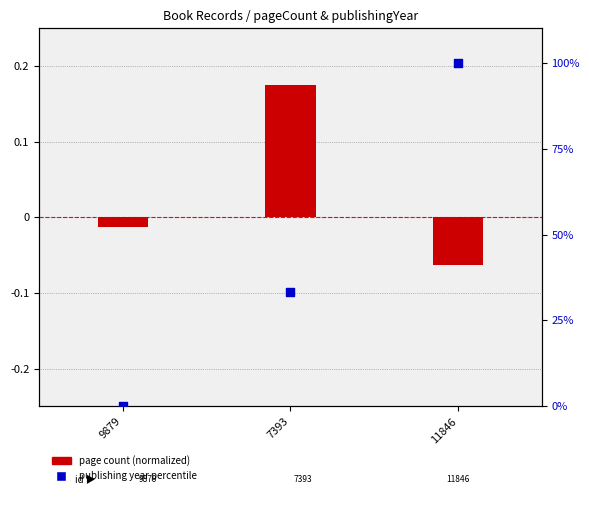

Which series contains the highest Y value?

publishing year percentile